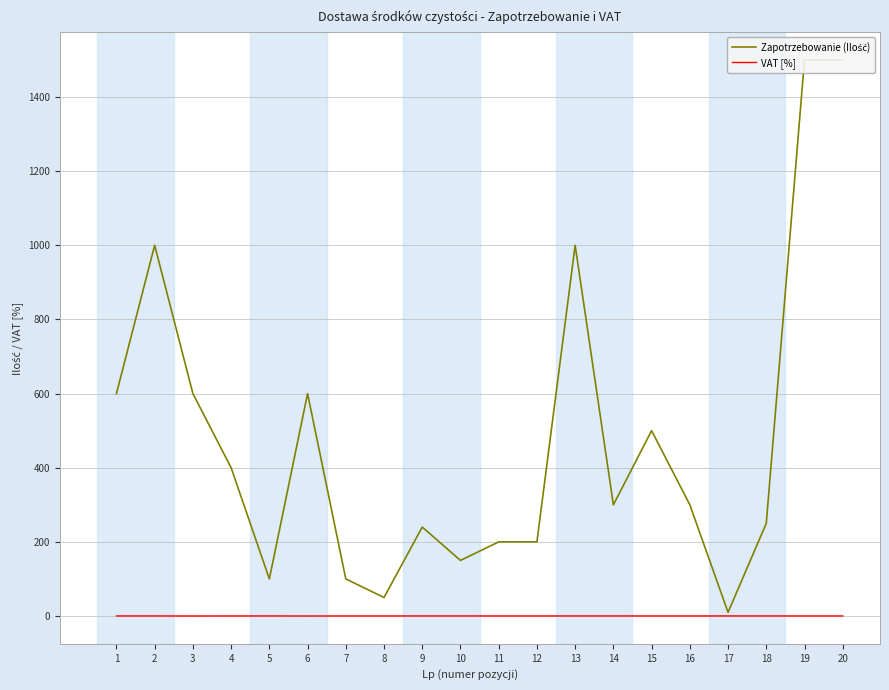

How many series are shown in this chart?

2